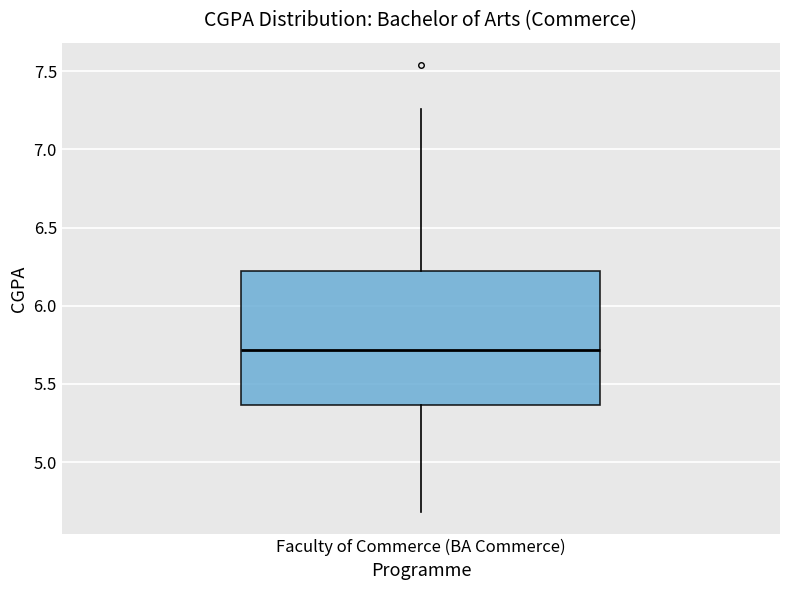

Where is the lower edge of the box for Faculty of Commerce (BA Commerce) on the y-axis? The values are not printed on the chart, so give them approximately, as read against the axis.

5.35